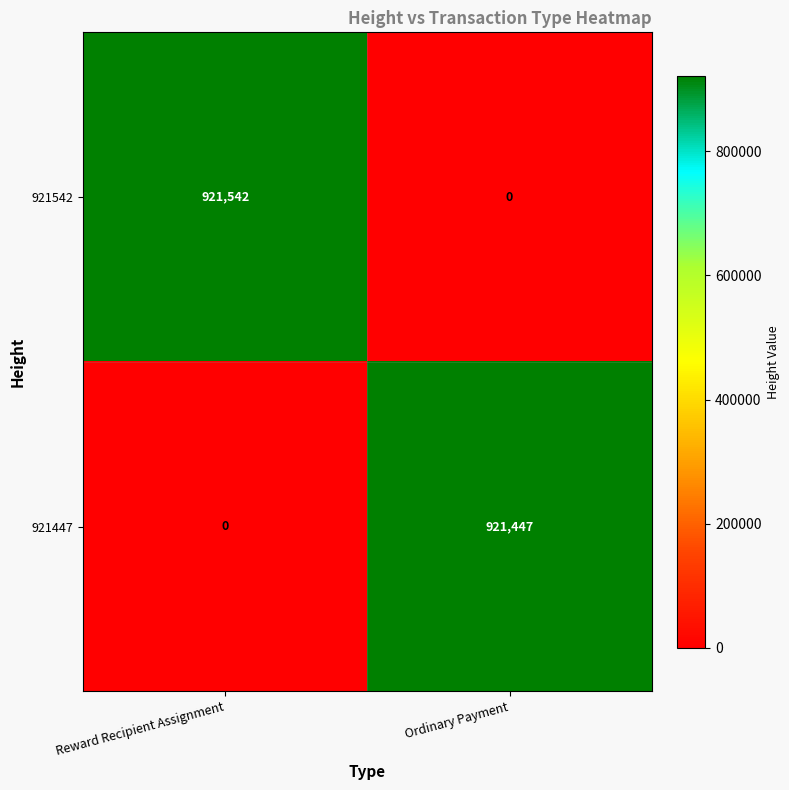

What is the average value of the 921447 series?

460724